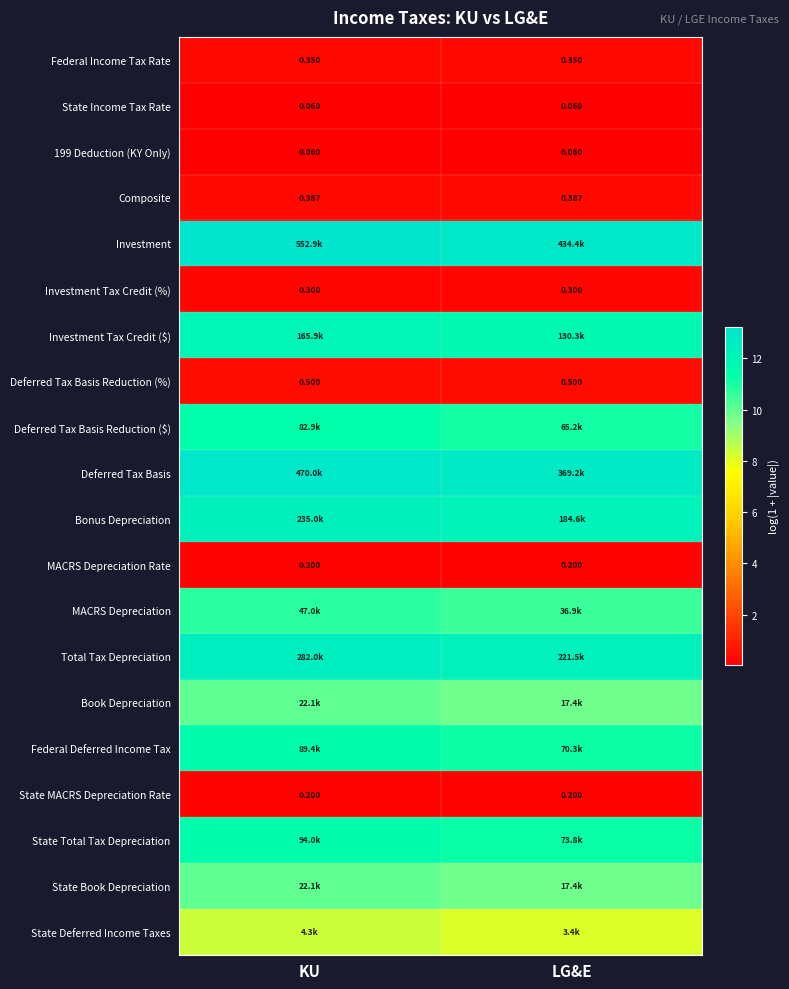

Is the value of Deferred Tax Basis Reduction (%) at LG&E greater than the value of MACRS Depreciation Rate at KU?

Yes